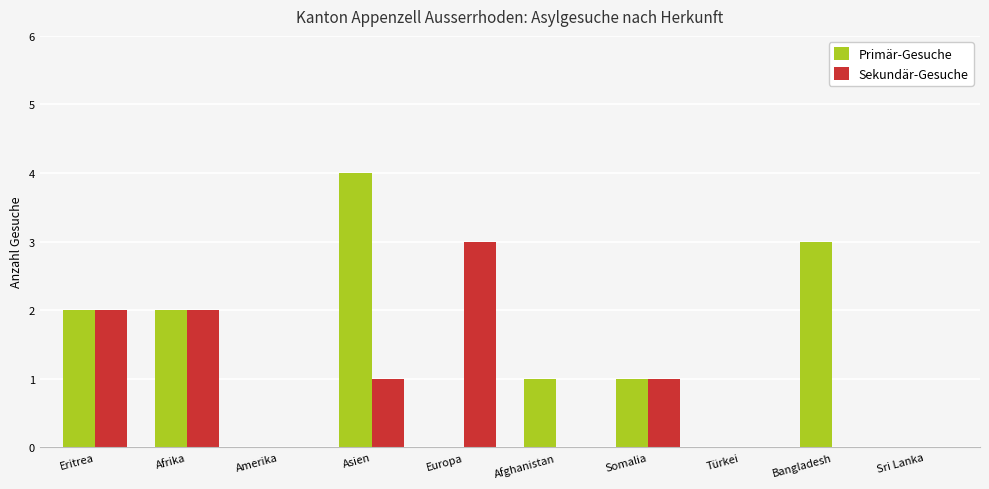

What is the sum of the Sekundär-Gesuche values at Somalia and Sri Lanka?

1